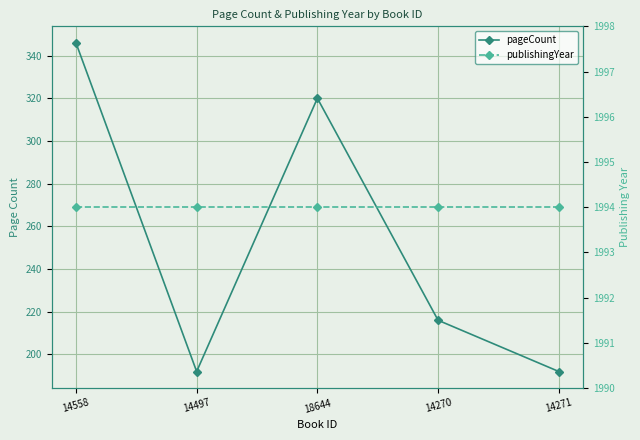

True or false: pageCount and publishingYear intersect in this chart.

False